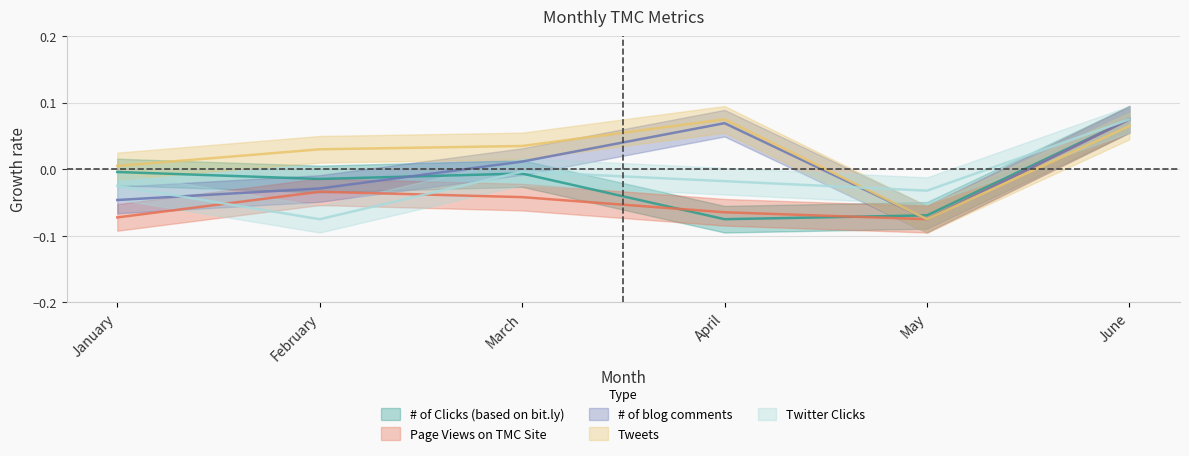

Does the chart display data point markers on the line(s)?

No